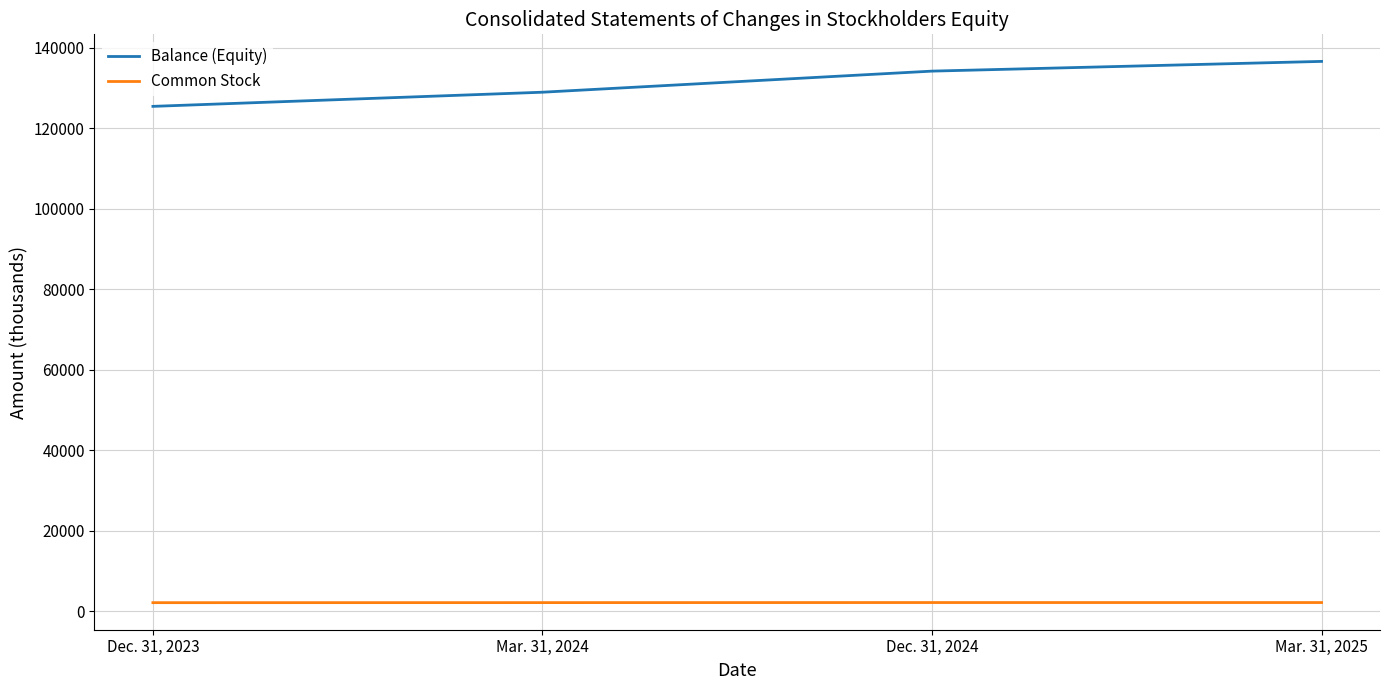

What is the difference between the Common Stock values at Mar. 31, 2024 and Dec. 31, 2023?

11